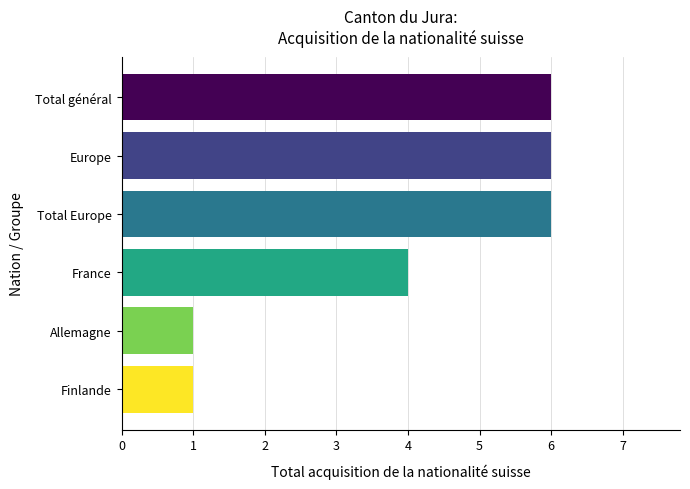

Is it true that the value at Finlande is 1?

True